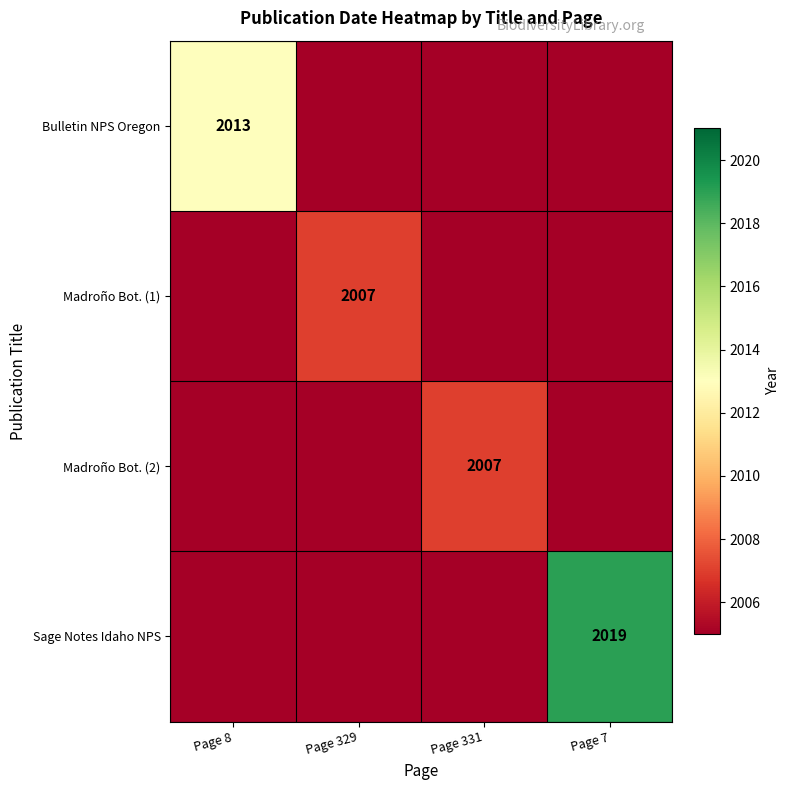

The value of Sage Notes Idaho NPS at Page 7 is 3146. True or false?

False